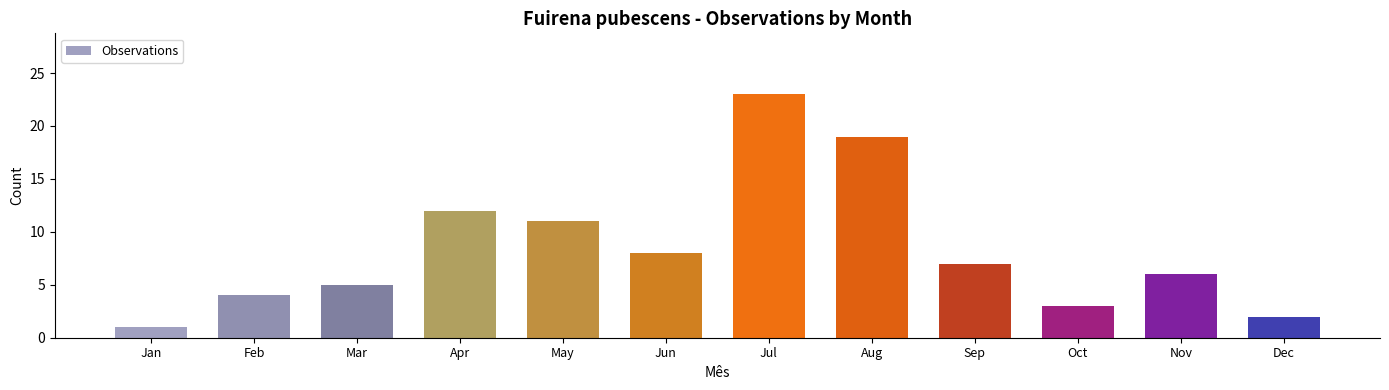

Does the chart contain stacked bars?

No